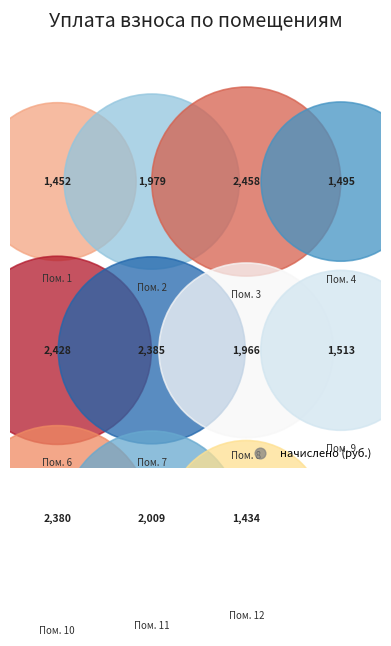

How many slices are in this pie chart?

12